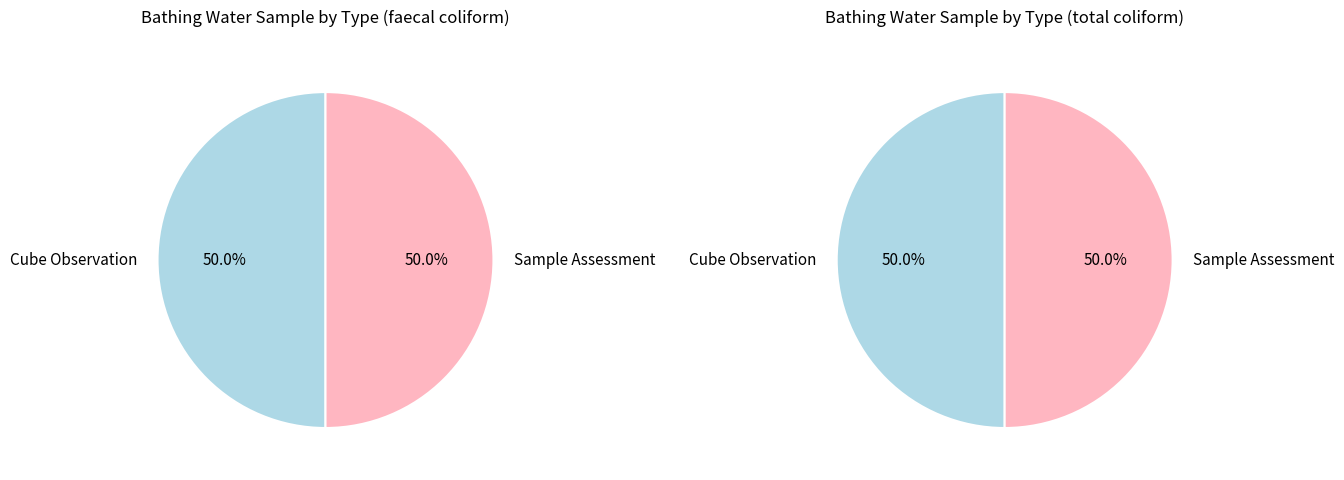

Is http://purl.org/linked-data/cube#Observation the majority of the pie?

No